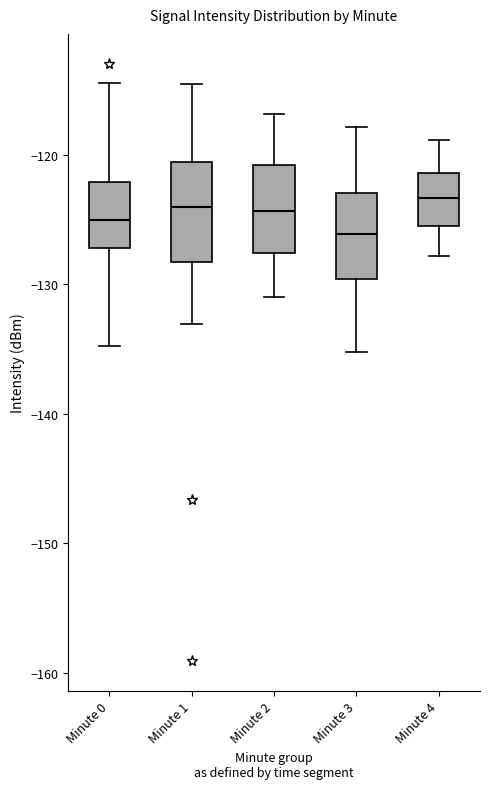

Reading left to right, read every box against the y-axis: the position of its median line, the range the box covers, and the ends of its whiskers. The values are not printed on the chart, so give them approximately, as read against the axis.

Minute 0: median -125, box -127 to -122, whiskers -135 to -114
Minute 1: median -124, box -128 to -121, whiskers -133 to -115
Minute 2: median -124, box -128 to -121, whiskers -131 to -117
Minute 3: median -126, box -130 to -123, whiskers -135 to -118
Minute 4: median -123, box -126 to -121, whiskers -128 to -119